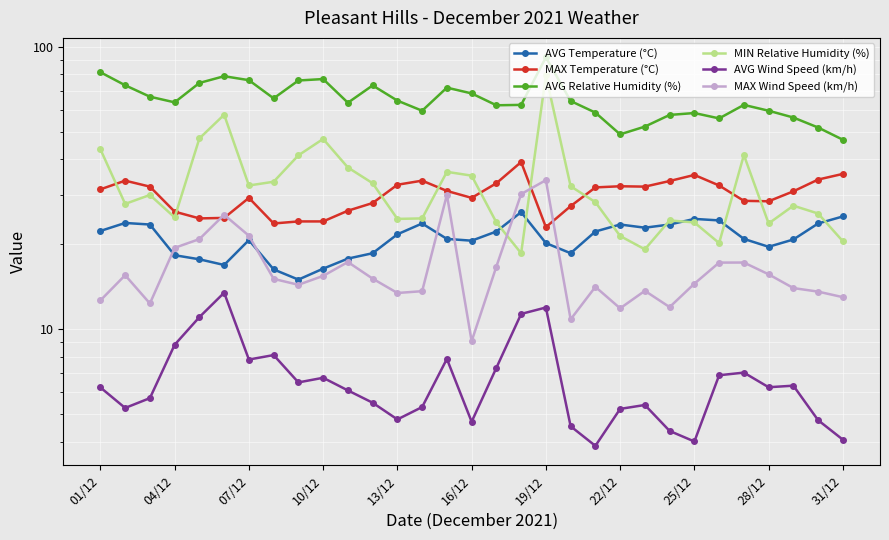

True or false: MIN Relative Humidity (%) and AVG Relative Humidity (%) intersect in this chart.

False